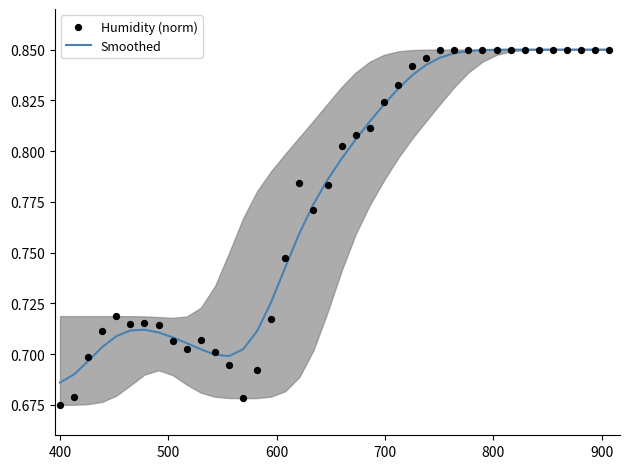

What are all the series names shown in the legend?

Smoothed, Humidity (norm)